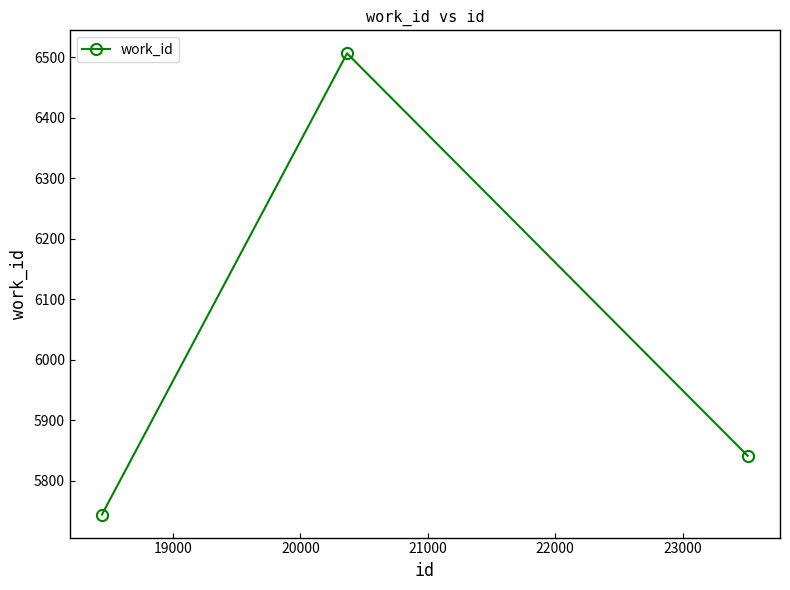

What is the smallest value displayed?

5744